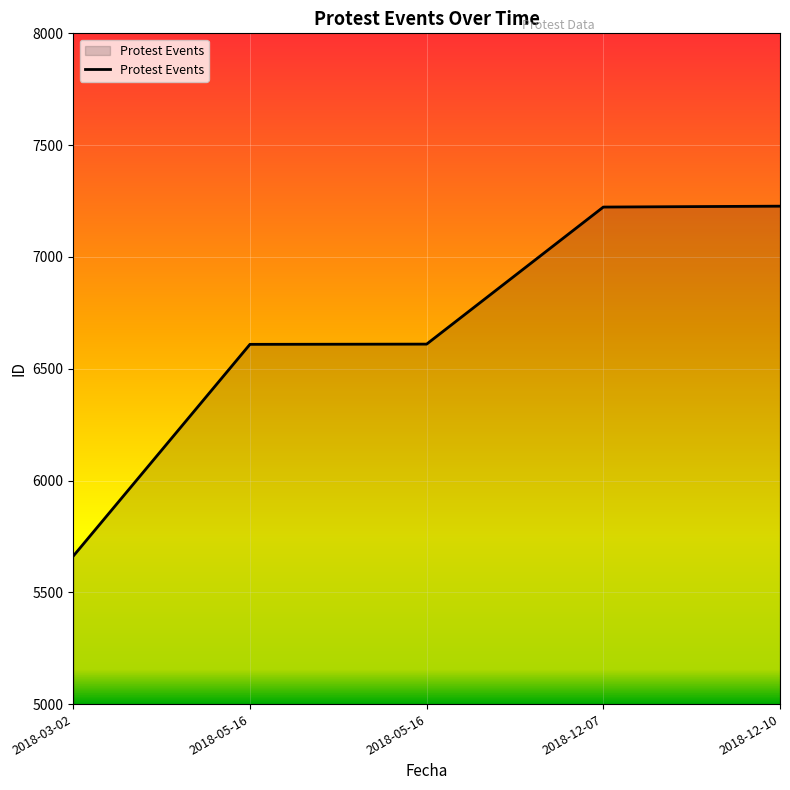

Is this an area chart (filled region under the line)?

Yes